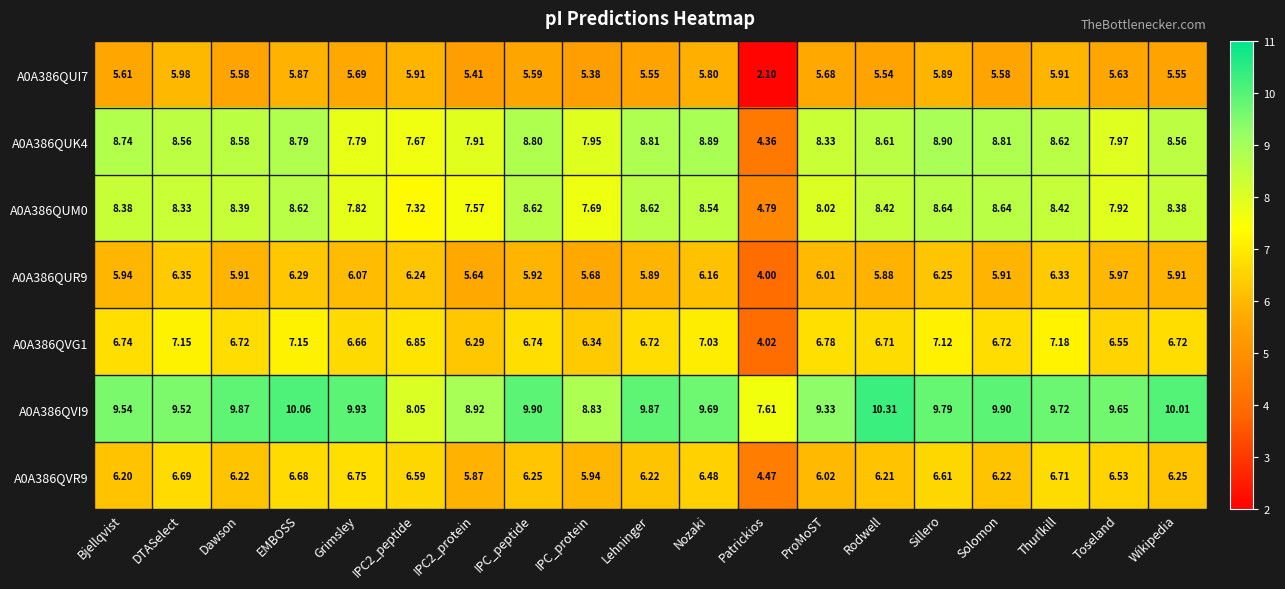

Which series has the widest spread of values?

A0A386QUK4